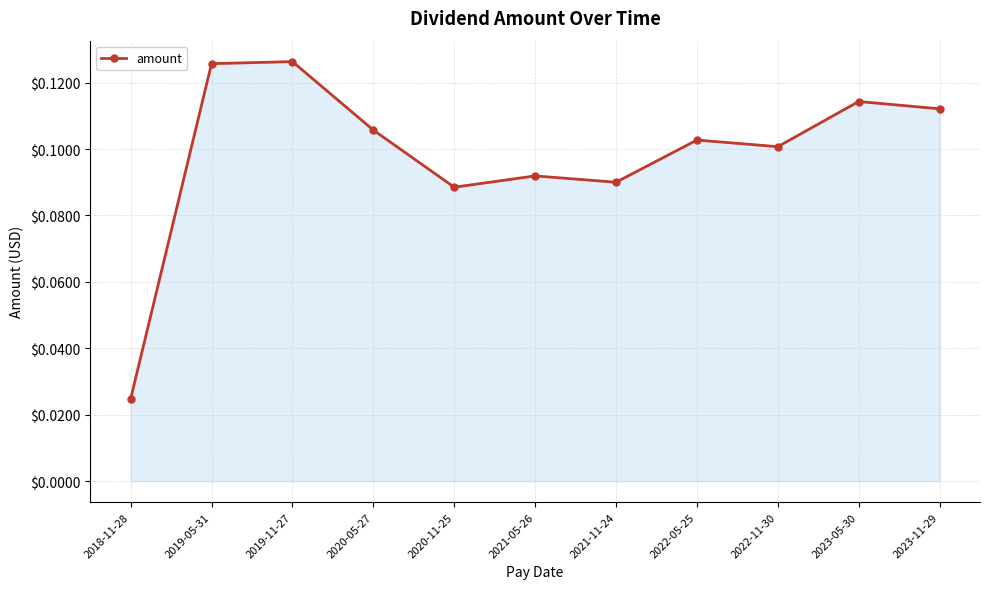

What is the sum of all values?

1.1